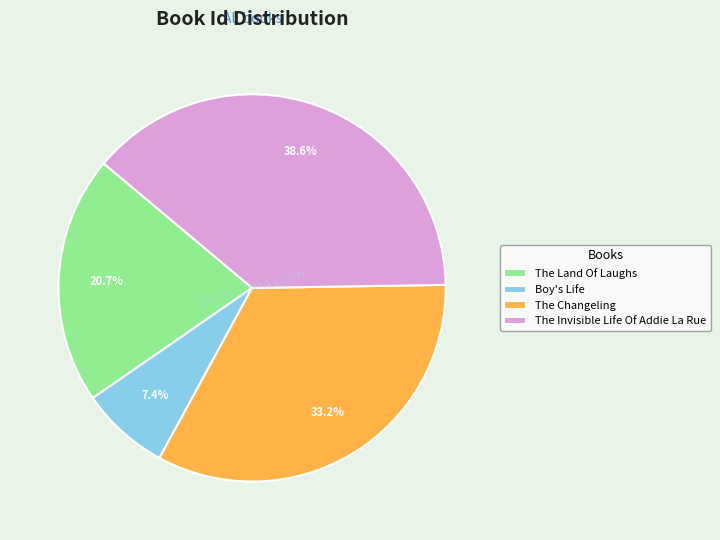

Is Boy's Life the majority of the pie?

No